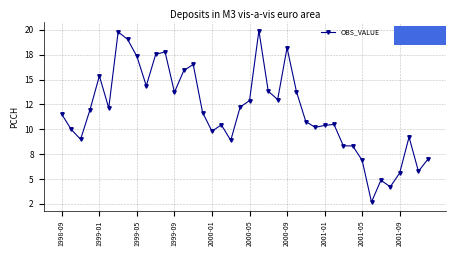

Reading right to left, what are all the values shown in this chart?

7.0	5.8	9.2	5.6	4.2	4.9	2.7	6.9	8.3	8.3	10.5	10.4	10.2	10.8	13.8	18.2	13.0	13.8	19.9	12.9	12.2	8.9	10.4	9.8	11.7	16.5	15.9	13.7	17.8	17.5	14.4	17.3	19.1	19.8	12.1	15.4	12.0	9.0	10.0	11.5